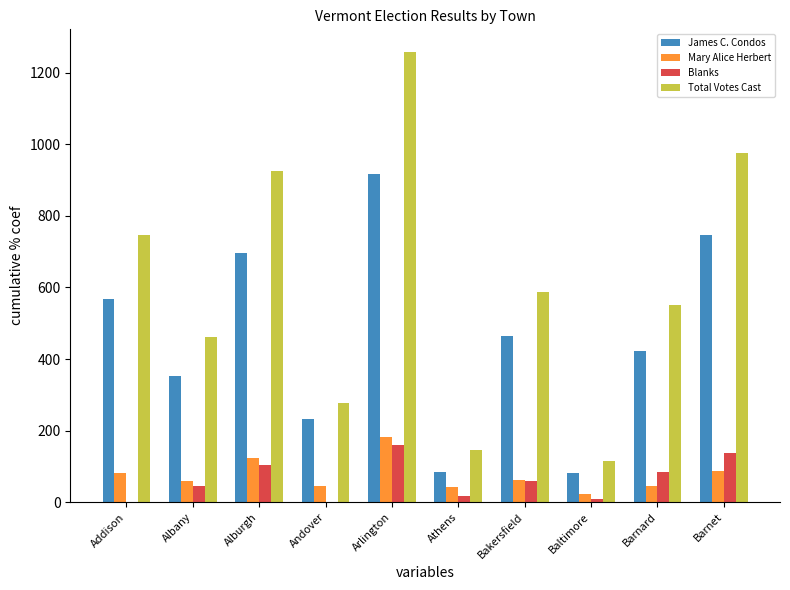

Which category has the highest value in the James C. Condos series?

Arlington